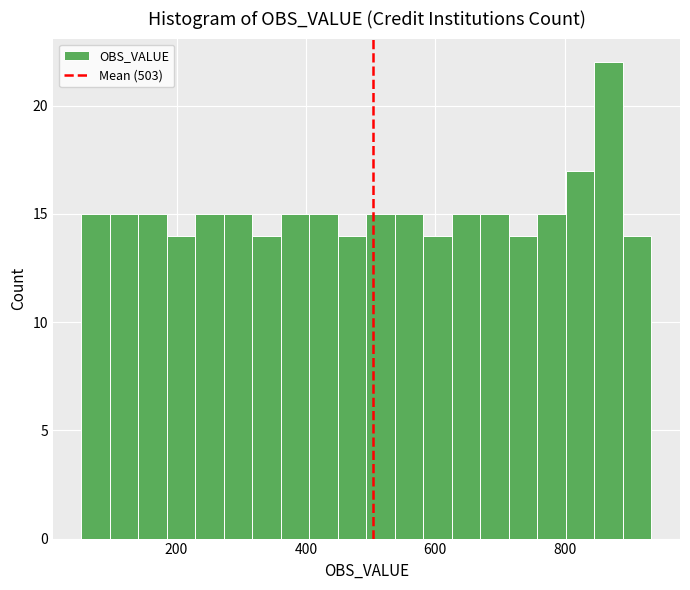

Read against the x-axis, roughly where is the centre of the tallest bar?

860